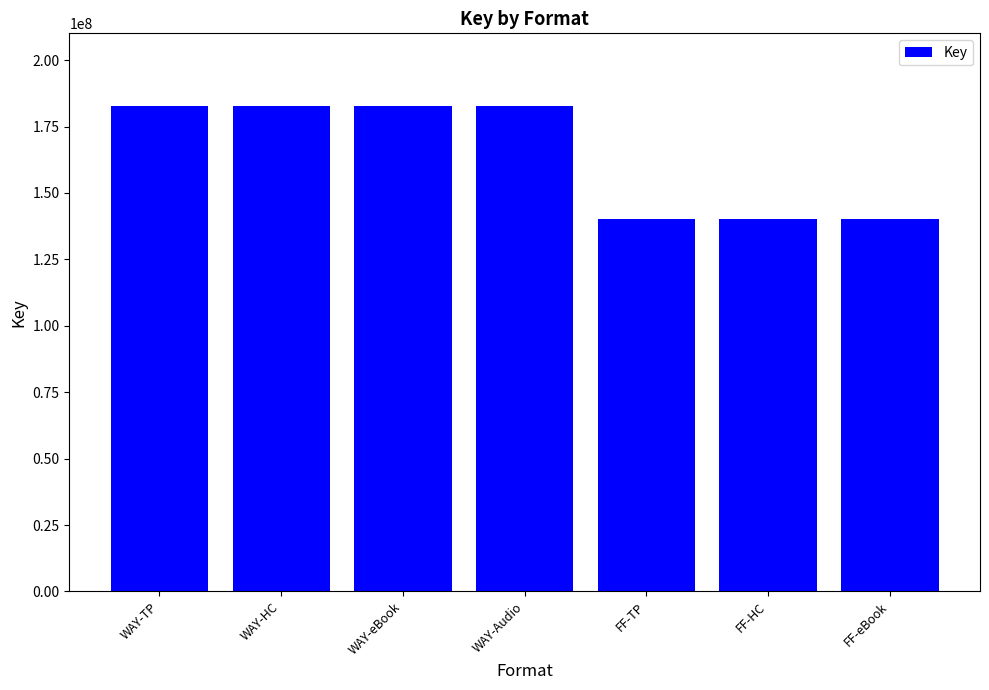

What is the greatest value displayed?

182691926